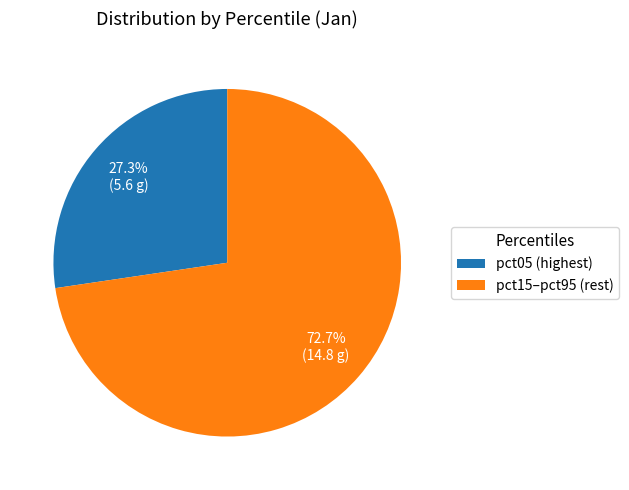

Count the number of slices in the pie.

2